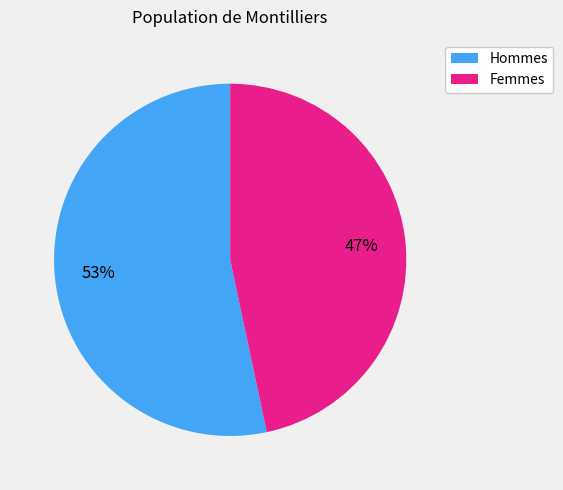

To the nearest percent, what is the average slice percentage?

50%